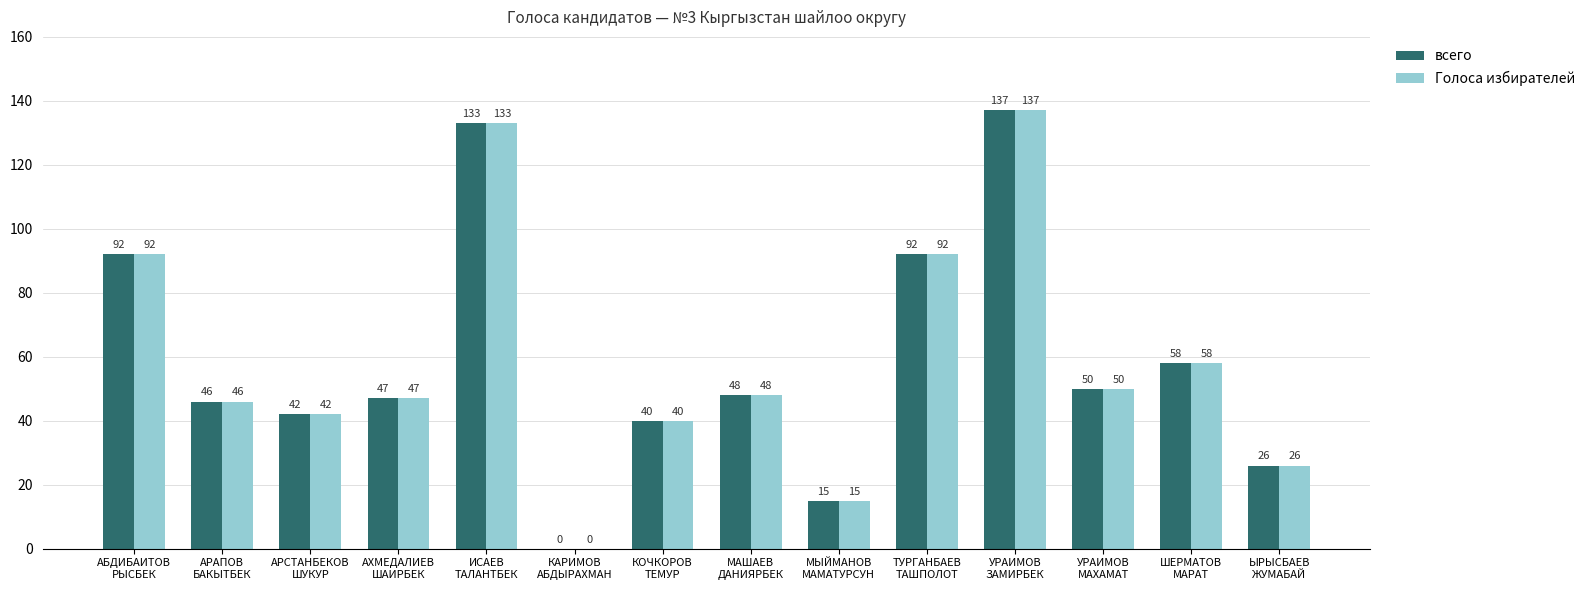

What is the difference between the Голоса избирателей values at УРАИМОВ
МАХАМАТ and АХМЕДАЛИЕВ
ШАИРБЕК?

3